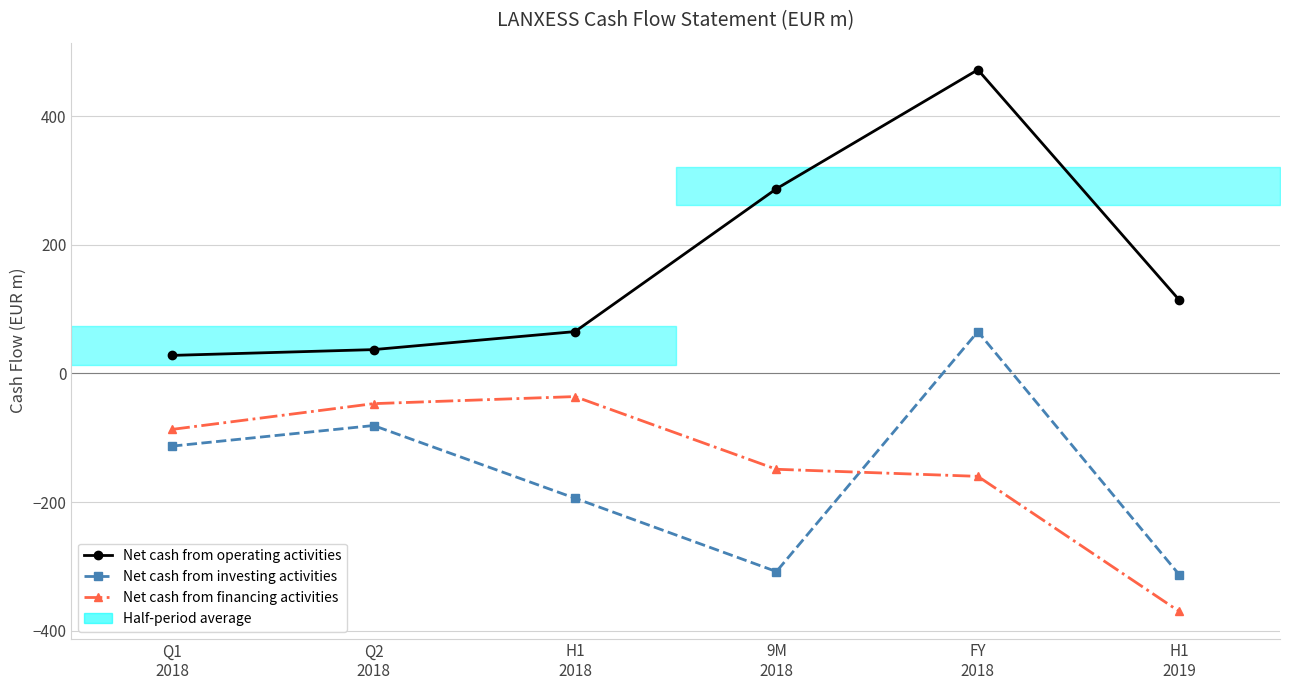

At which category does the chart reach its minimum across all series?

H1
2019